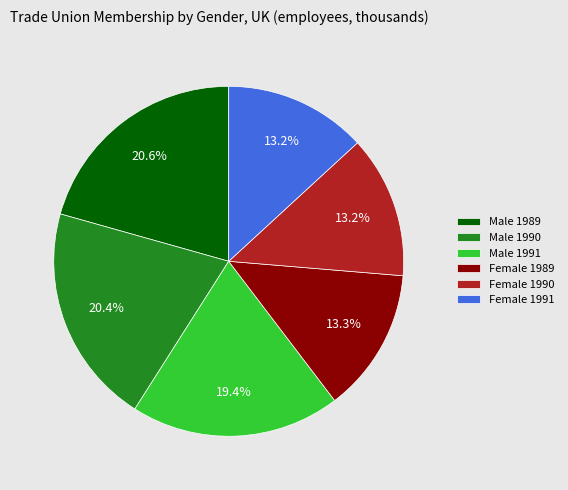

To the nearest percent, what is the difference between the largest and smallest slice percentages?

7%